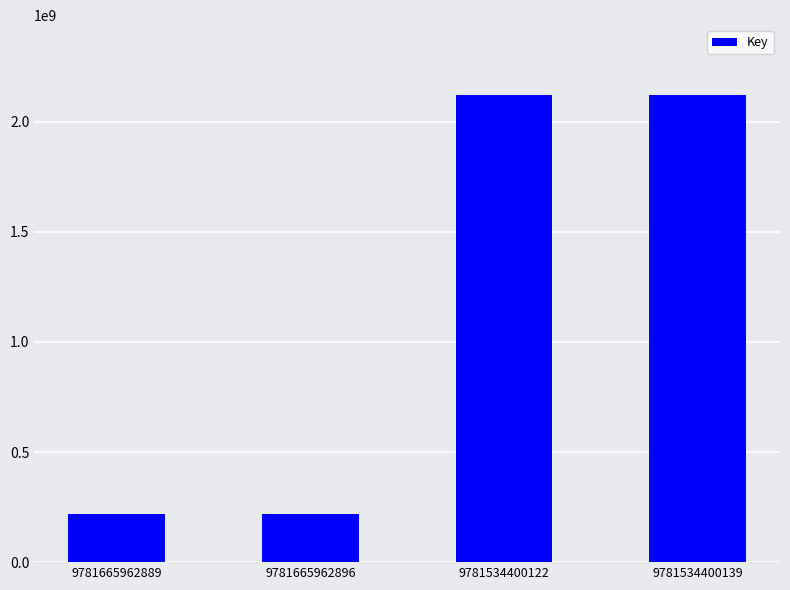

Reading right to left, extract all data points from this chart.

2119968761	2119968761	218928170	218928170